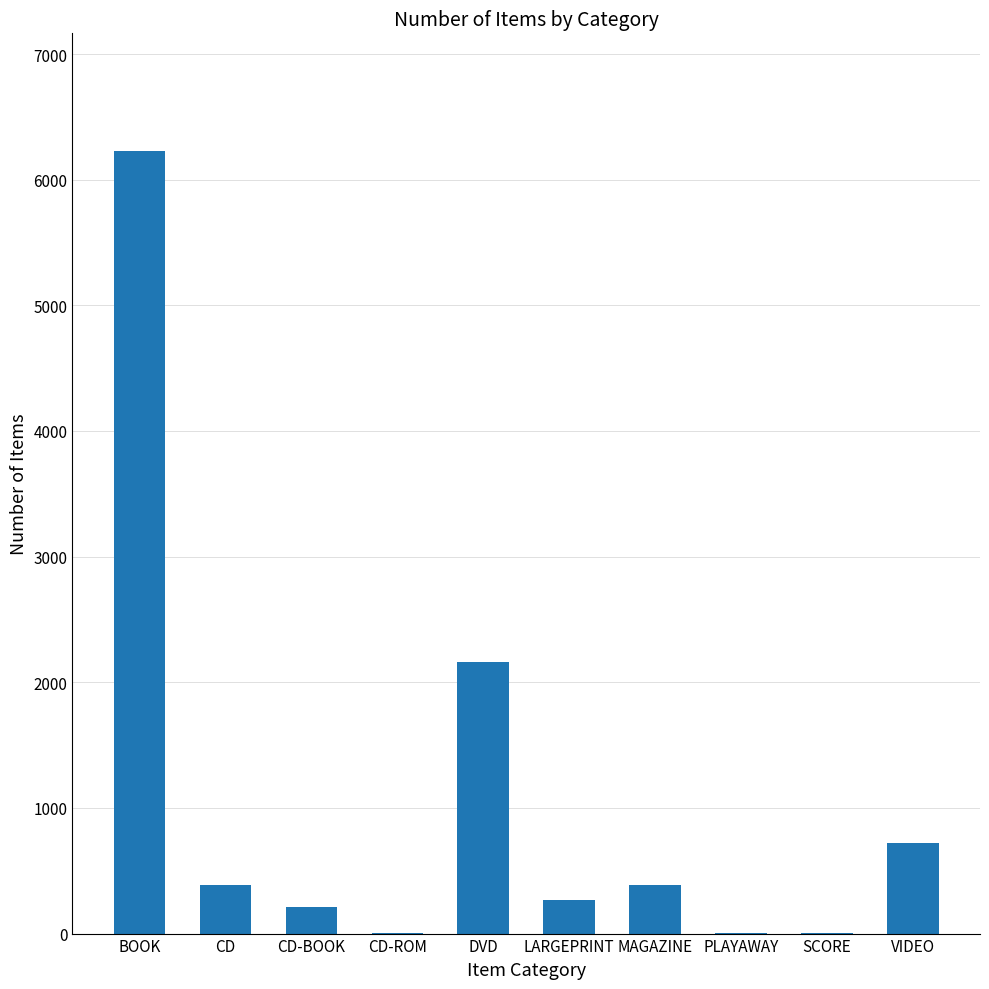

What is the maximum value shown in the chart?

6230